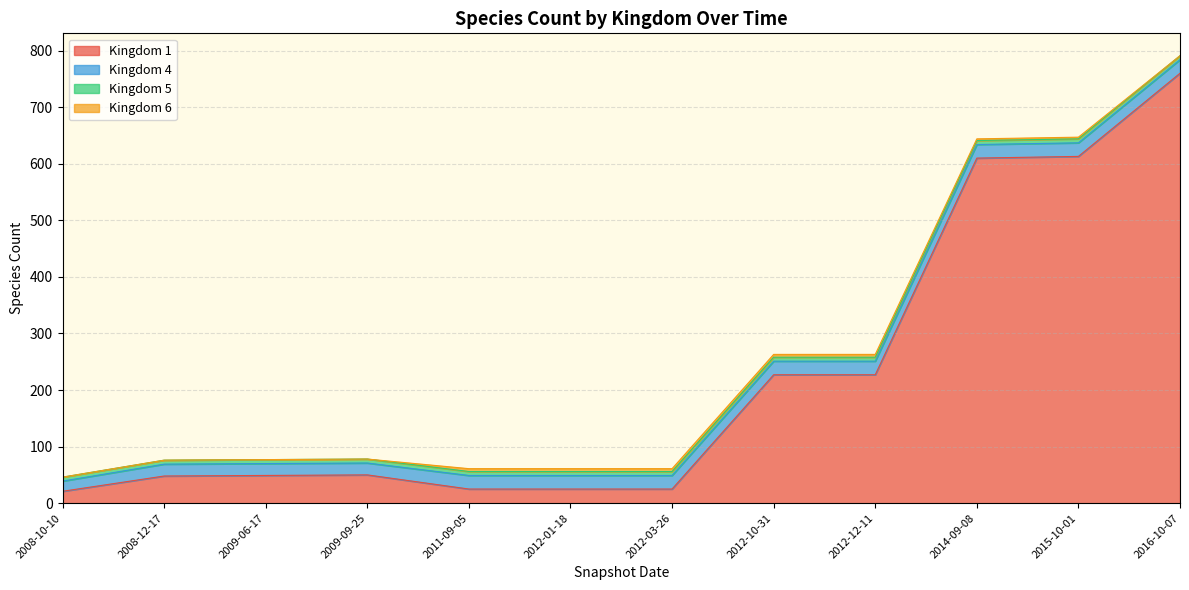

What is the maximum value shown in the chart?

760